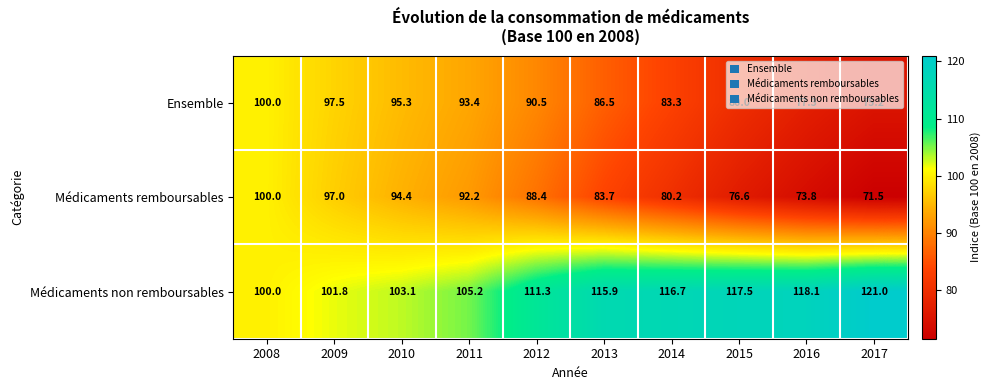

The Médicaments remboursables series shows 123.7 at 2017. True or false?

False